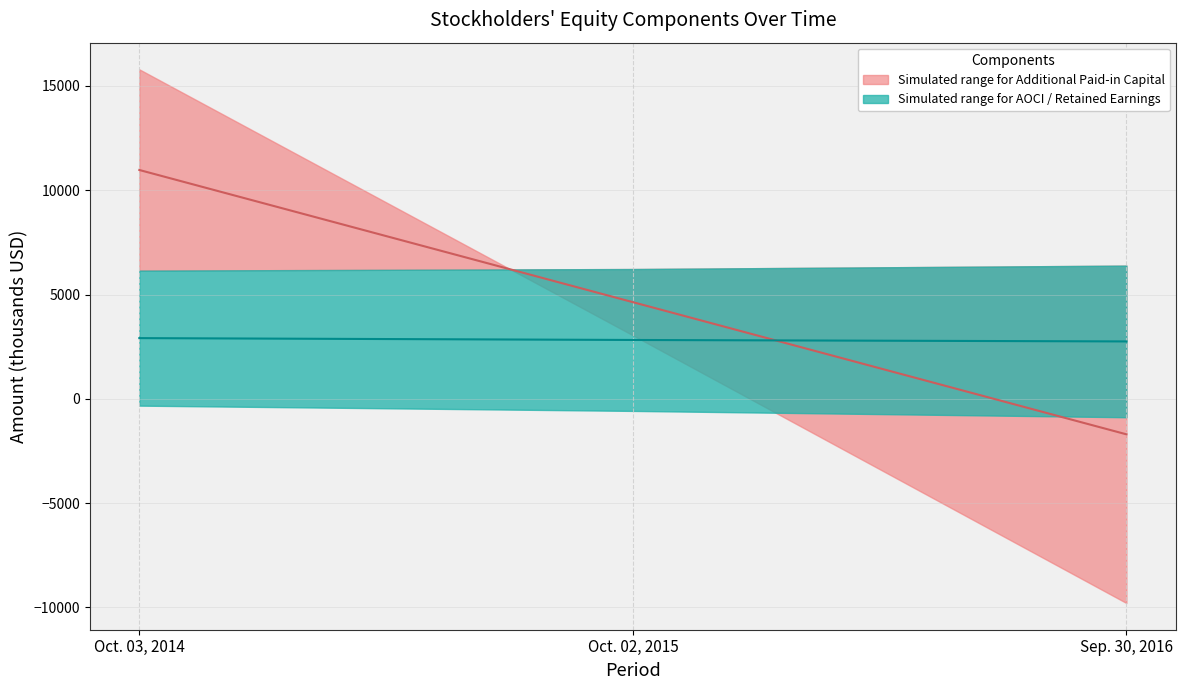

Which category has the highest value across all series?

Oct. 03, 2014